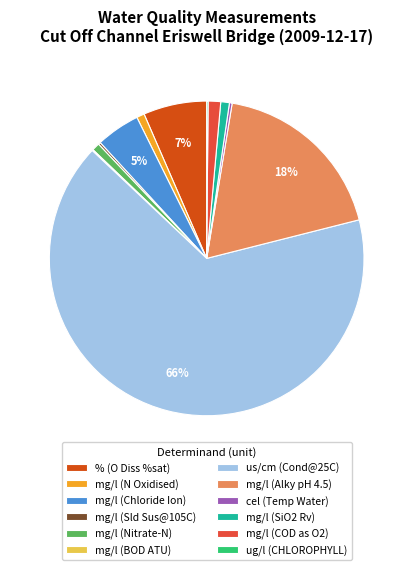

Which category has the biggest portion of the pie?

us/cm (Cond@25C)